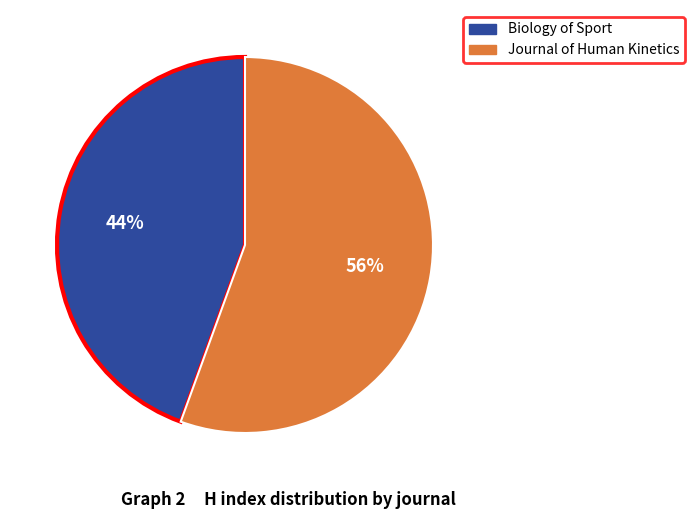

Is there a majority slice in this chart?

Yes